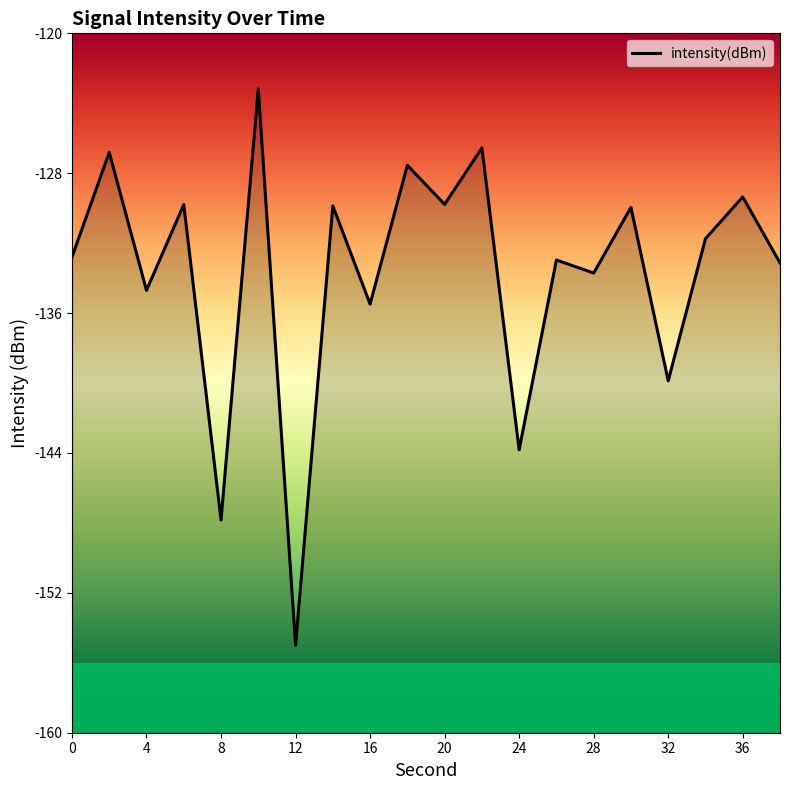

What is the sum of all values?

-2673.9